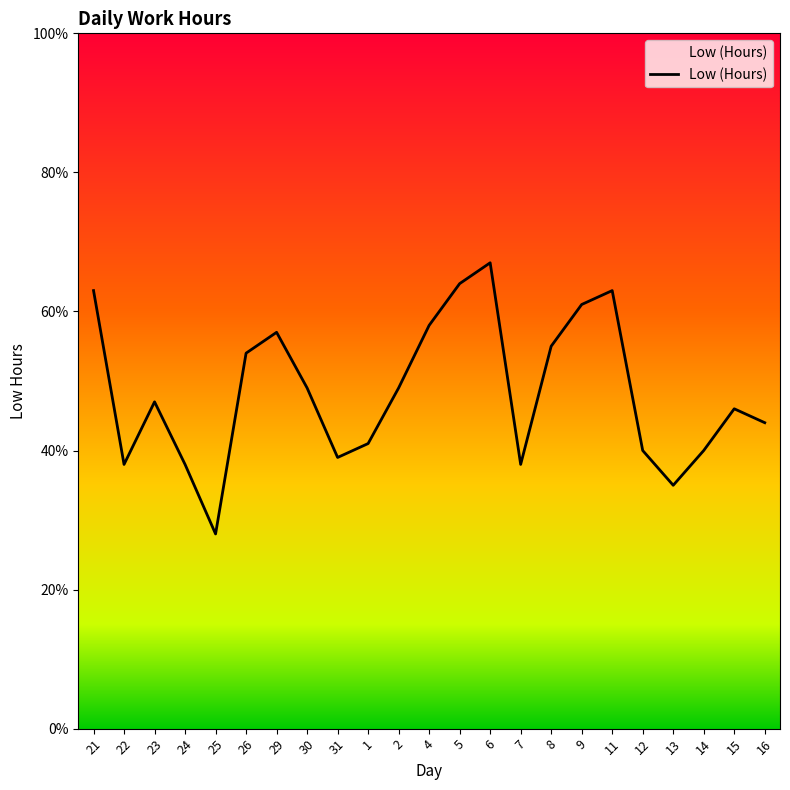

Is this an area chart (filled region under the line)?

No